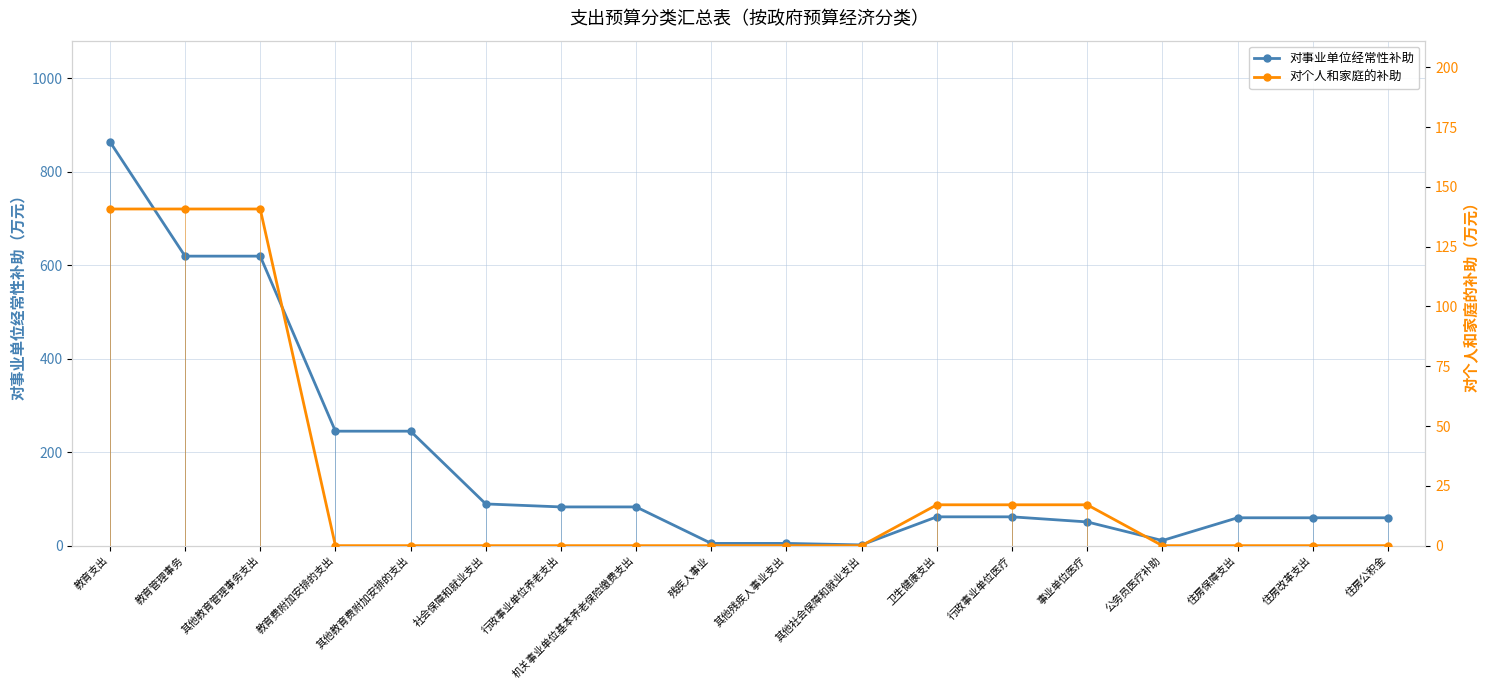

Reading right to left, extract all data points from this chart.

对事业单位经常性补助: 住房公积金=59.7	住房改革支出=59.7	住房保障支出=59.7	公务员医疗补助=10.9	事业单位医疗=50.8	行政事业单位医疗=61.7	卫生健康支出=61.7	其他社会保障和就业支出=1.6	其他残疾人事业支出=4.8	残疾人事业=4.8	机关事业单位基本养老保险缴费支出=82.9	行政事业单位养老支出=82.9	社会保障和就业支出=89.3	其他教育费附加安排的支出=245.0	教育费附加安排的支出=245.0	其他教育管理事务支出=619.6	教育管理事务=619.6	教育支出=864.6
对个人和家庭的补助: 住房公积金=0.0	住房改革支出=0.0	住房保障支出=0.0	公务员医疗补助=0.0	事业单位医疗=17.1	行政事业单位医疗=17.1	卫生健康支出=17.1	其他社会保障和就业支出=0.0	其他残疾人事业支出=0.0	残疾人事业=0.0	机关事业单位基本养老保险缴费支出=0.0	行政事业单位养老支出=0.0	社会保障和就业支出=0.0	其他教育费附加安排的支出=0.0	教育费附加安排的支出=0.0	其他教育管理事务支出=140.8	教育管理事务=140.8	教育支出=140.8